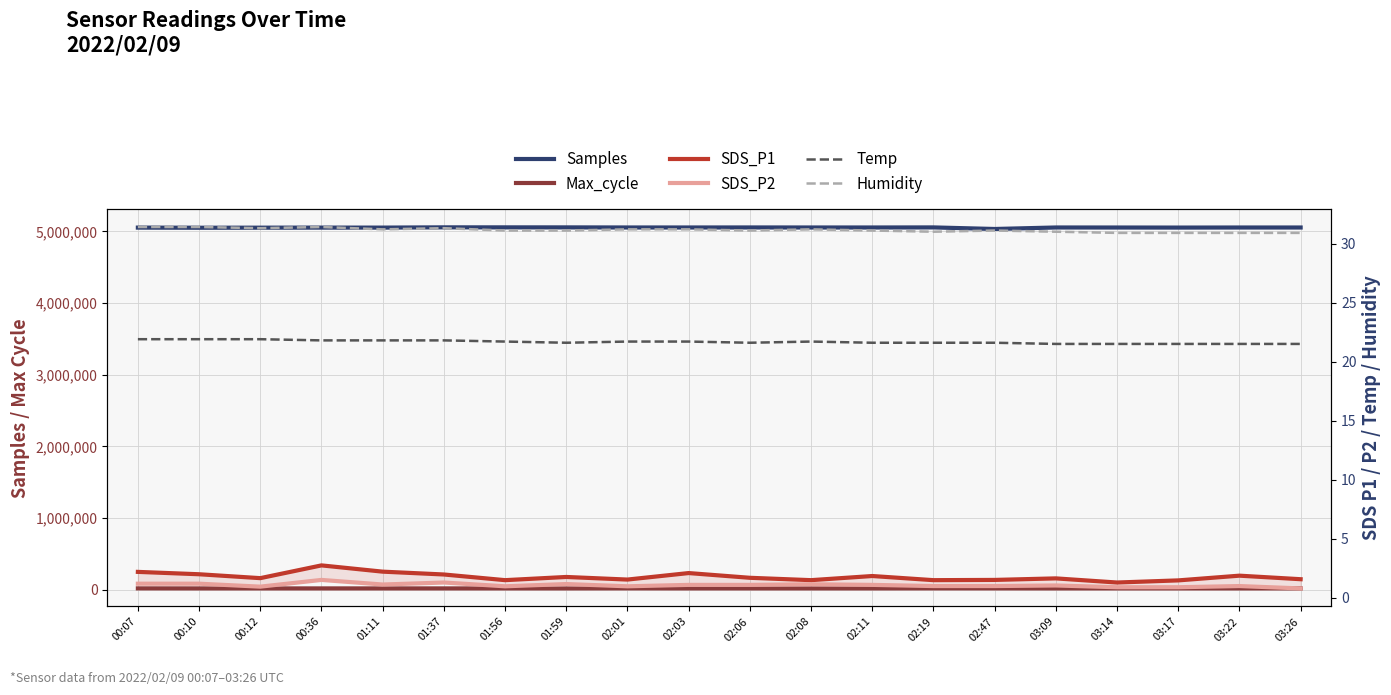

What is the difference between the maximum and minimum values in the Max_cycle series?

526.0